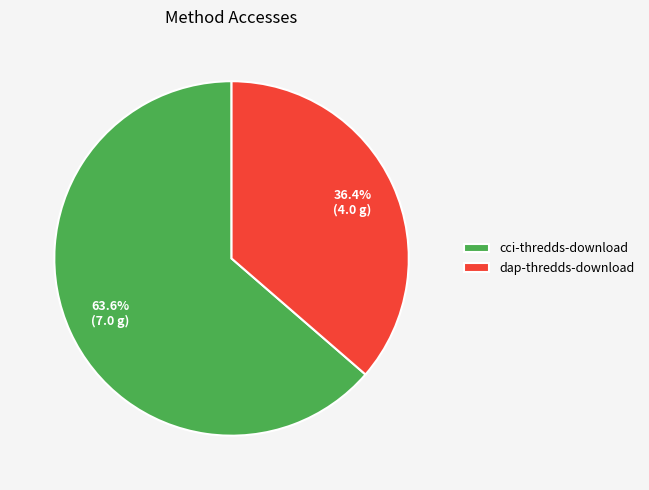

Combined, what portion of the pie is cci-thredds-download and dap-thredds-download?

100.0%